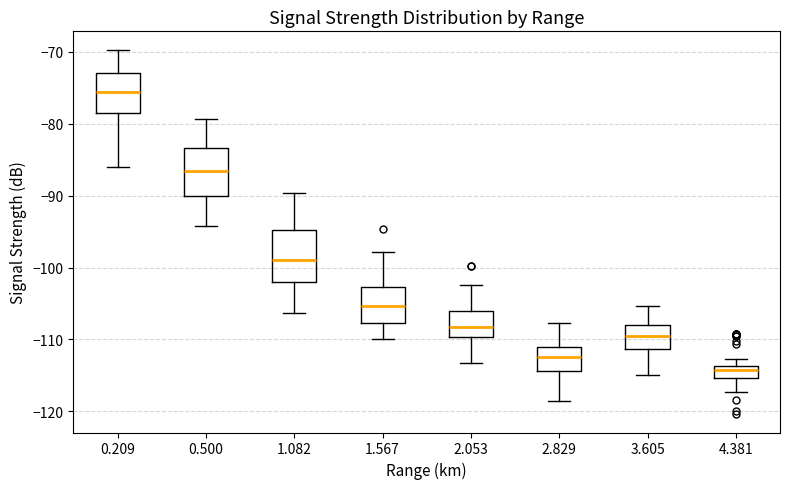

Reading left to right, transcribe this box plot: for each box, give where its median line is, the range the box spans, and where its two whiskers end, as read against the y-axis. The values are not printed on the chart, so give them approximately, as read against the axis.

0.209: median -76, box -78 to -73, whiskers -86 to -70
0.500: median -87, box -90 to -83, whiskers -94 to -79
1.082: median -99, box -102 to -95, whiskers -106 to -90
1.567: median -105, box -108 to -103, whiskers -110 to -98
2.053: median -108, box -110 to -106, whiskers -113 to -102
2.829: median -112, box -114 to -111, whiskers -119 to -108
3.605: median -109, box -111 to -108, whiskers -115 to -105
4.381: median -114 (just below the box's upper edge), box -115 to -114, whiskers -117 to -113